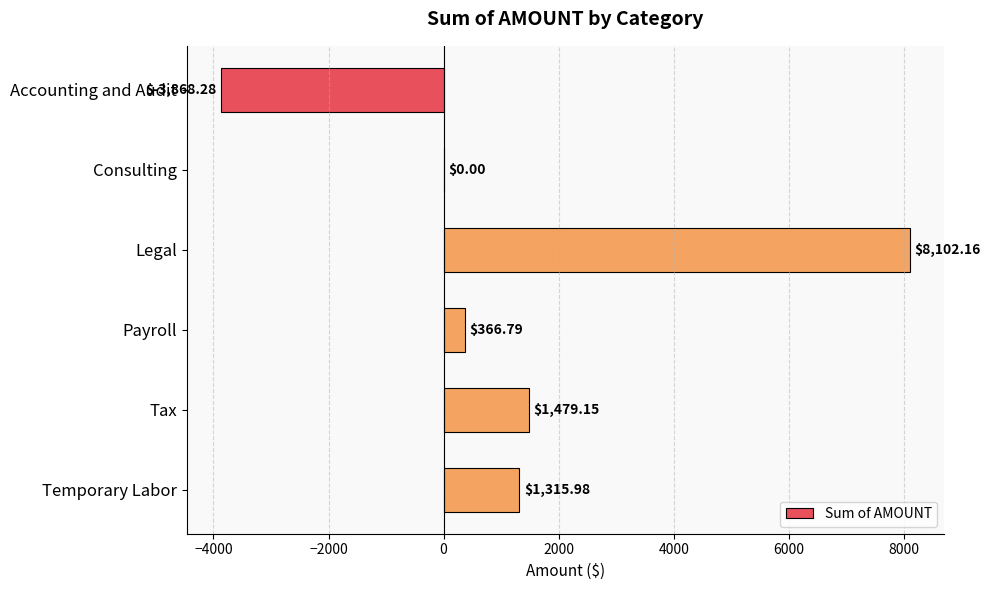

Count the number of values greater than 1315.

3